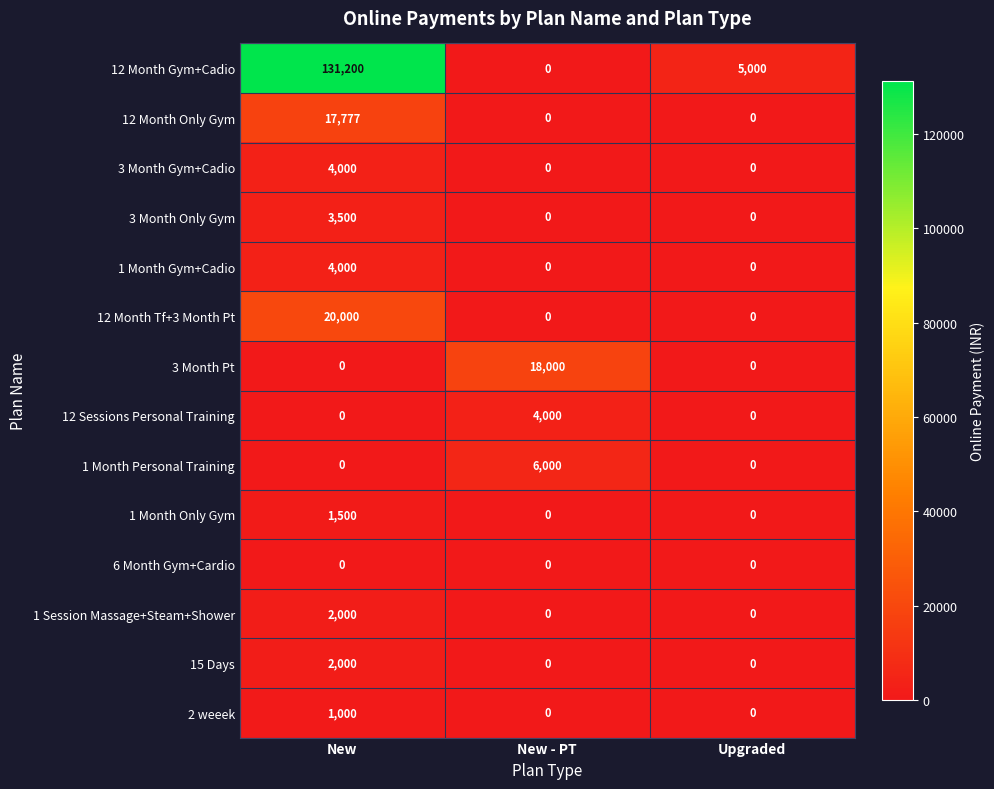

Which series has the largest total across all categories?

12 Month Gym+Cadio